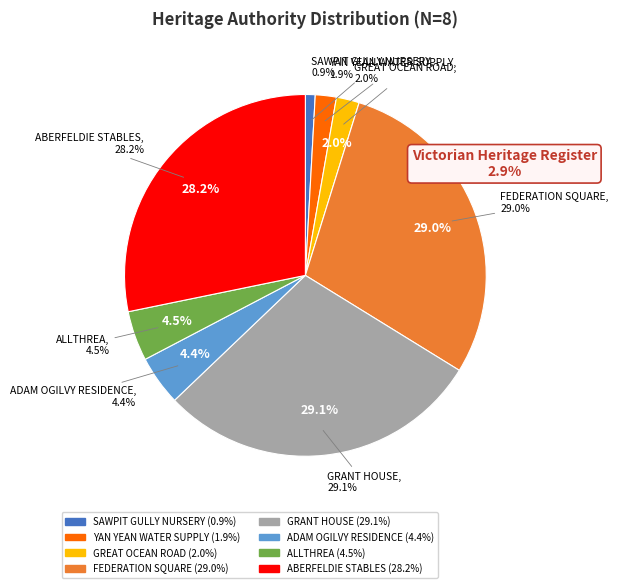

To the nearest percent, what is the average slice percentage?

12%